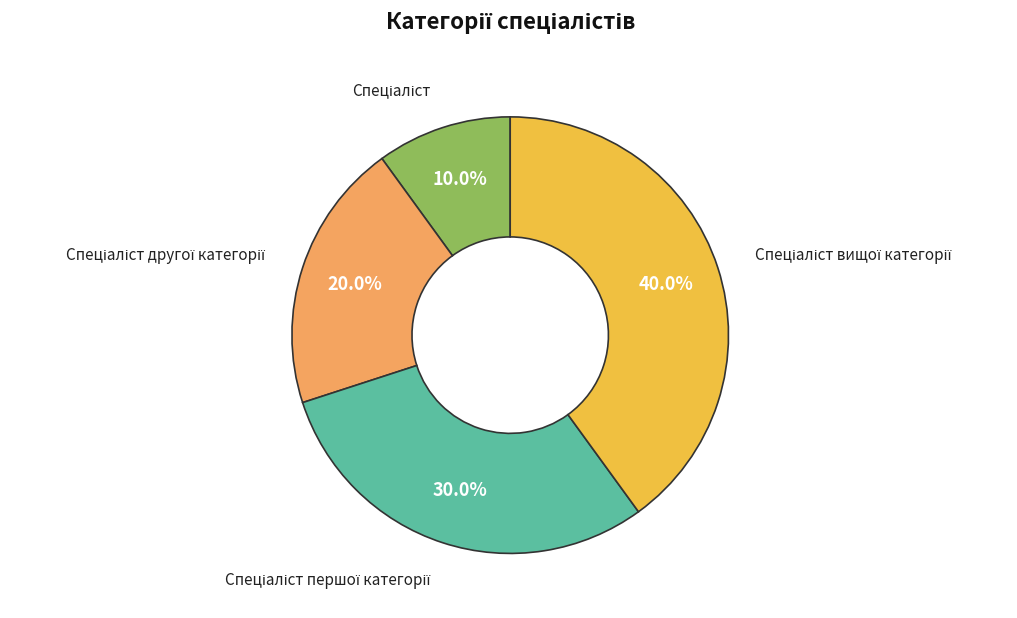

Does any single category account for the majority?

No